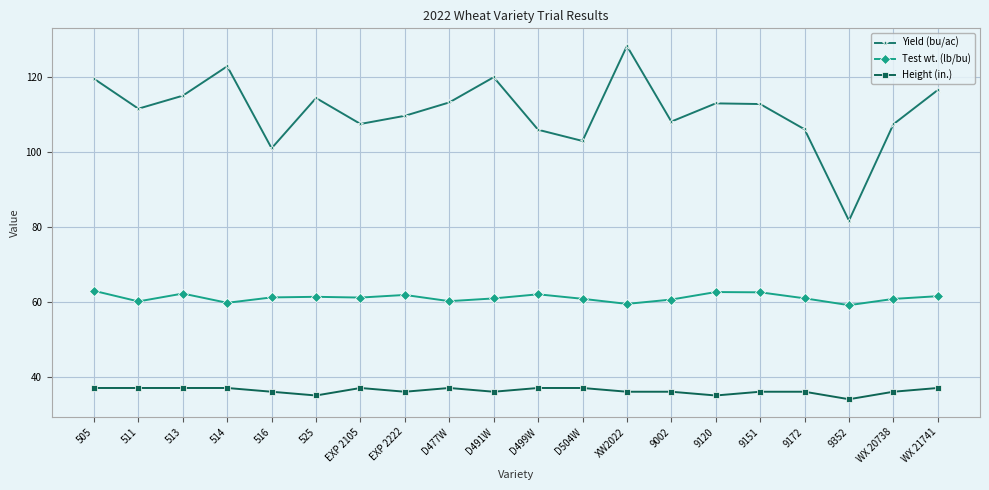

At which category does Yield (bu/ac) reach its first local peak?

514